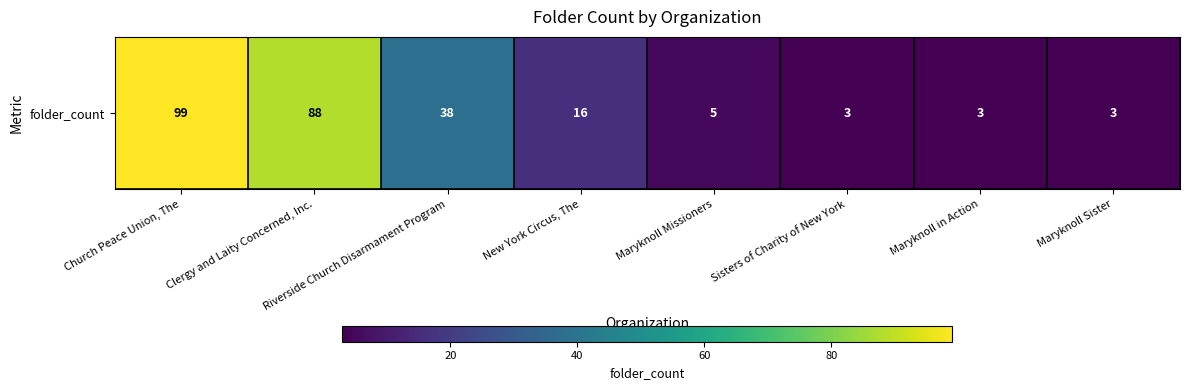

How many data points are above 16?

3